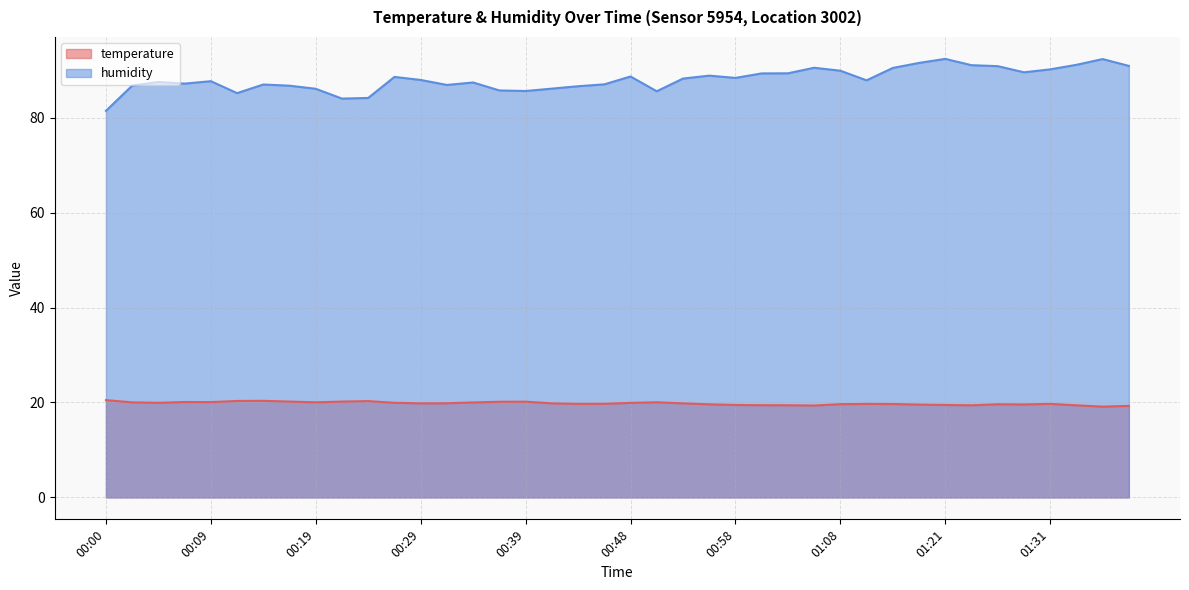

True or false: humidity and temperature cross at least once.

False